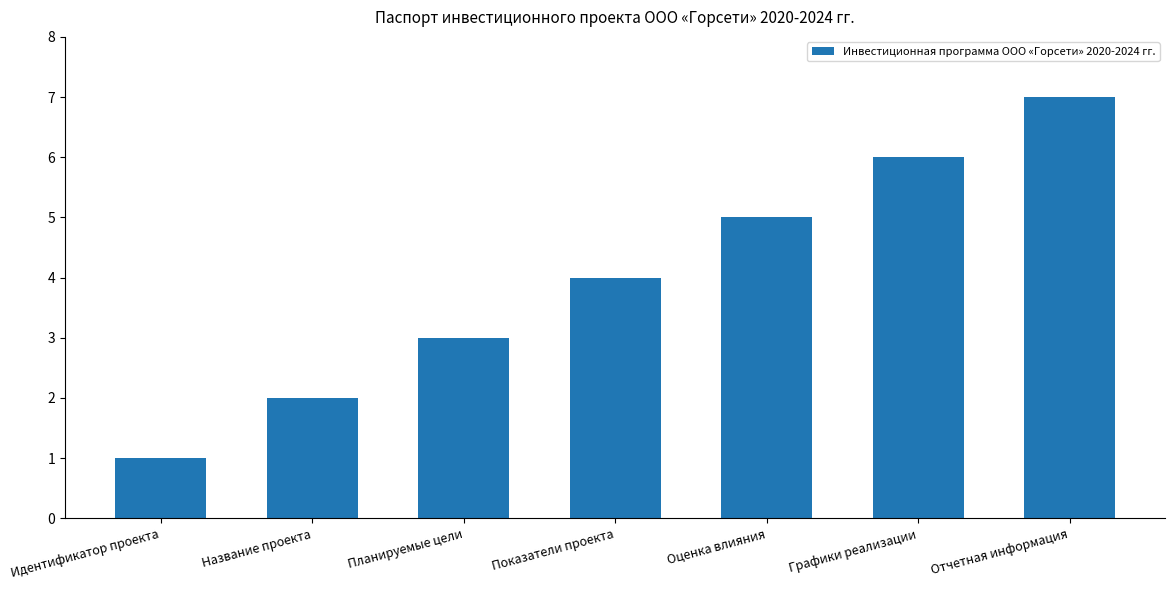

Which has a higher value, Оценка влияния or Планируемые цели?

Оценка влияния